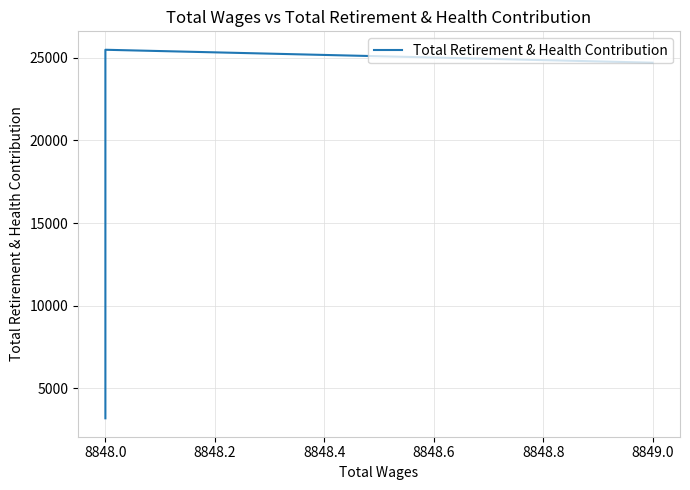

How many lines are shown in the chart?

1